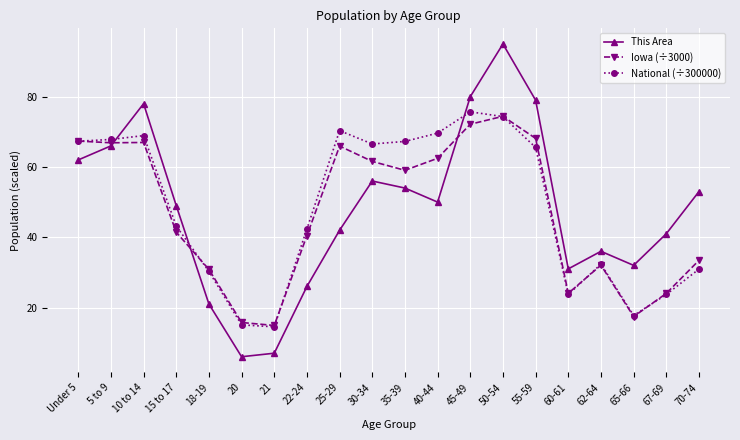

How many interior local valleys does the This Area series have?

4